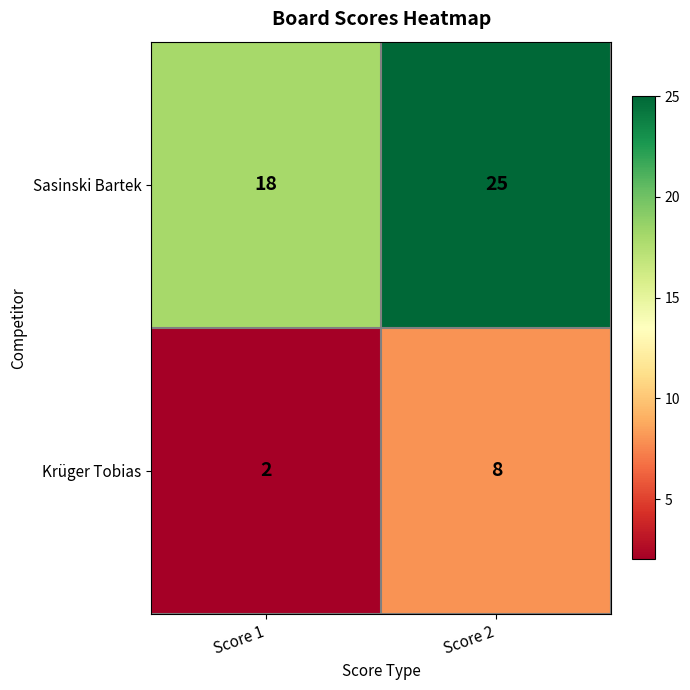

What is the total value across all series at Score 2?

33